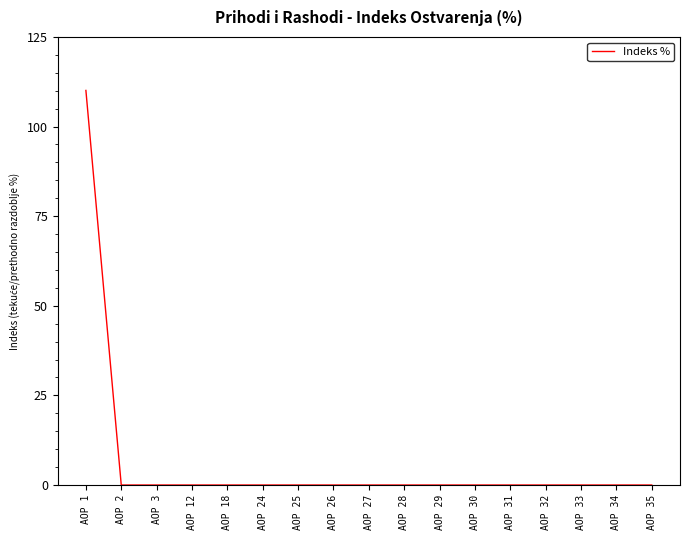

Reading left to right, list all the values displayed in this chart.

AOP 1=110.1	AOP 2=0.0	AOP 3=0.0	AOP 12=0.0	AOP 18=0.0	AOP 24=0.0	AOP 25=0.0	AOP 26=0.0	AOP 27=0.0	AOP 28=0.0	AOP 29=0.0	AOP 30=0.0	AOP 31=0.0	AOP 32=0.0	AOP 33=0.0	AOP 34=0.0	AOP 35=0.0